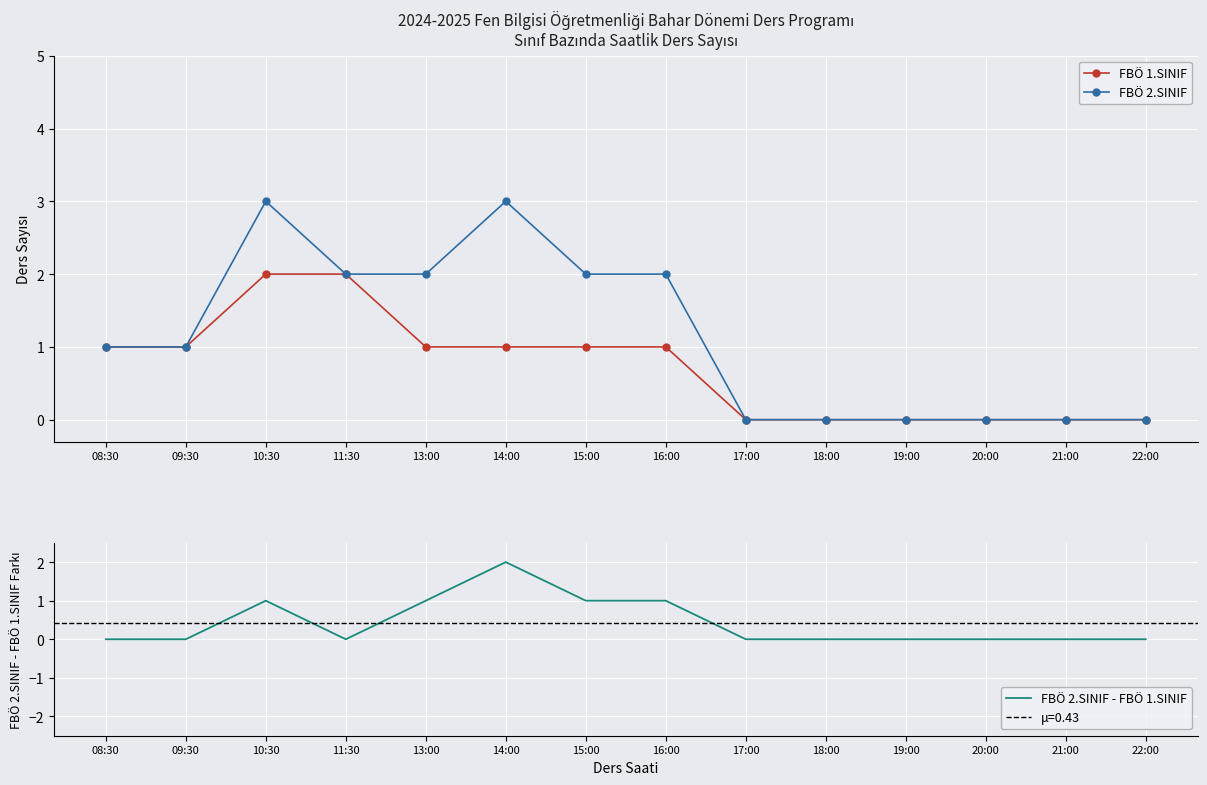

Is it true that FBÖ 2.SINIF - FBÖ 1.SINIF equals 1 at 16:00?

True